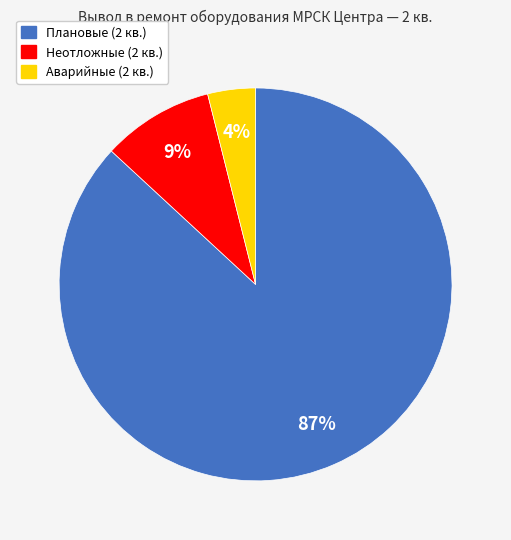

To the nearest percent, what portion does Плановые (2 кв.) represent?

87%